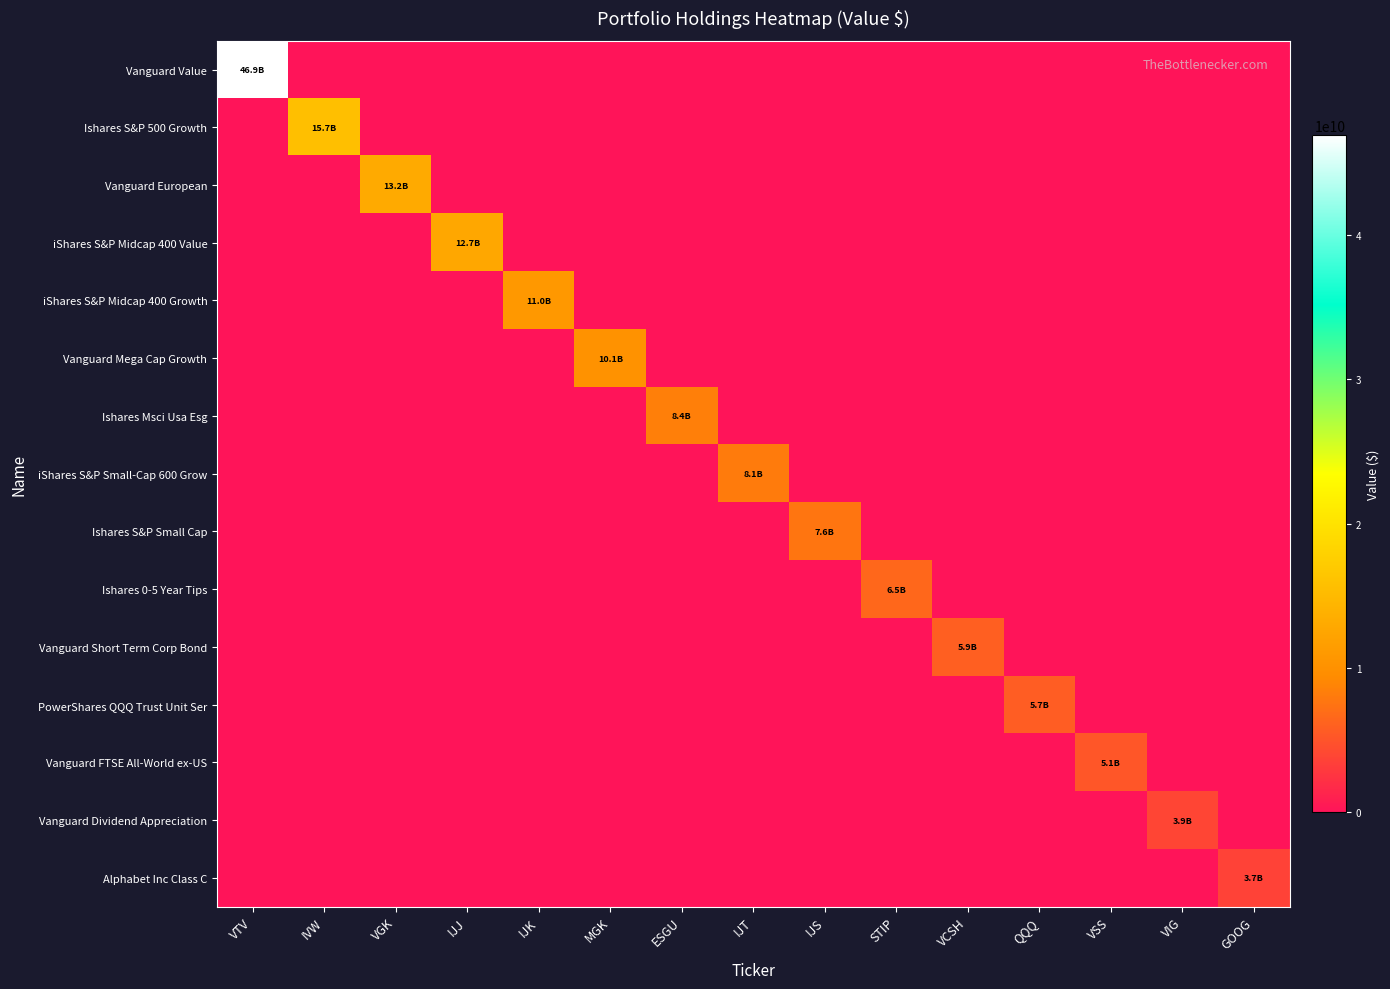

Reading left to right, extract all data points from this chart.

Vanguard Value: VTV=46931972000	IVW=0	VGK=0	IJJ=0	IJK=0	MGK=0	ESGU=0	IJT=0	IJS=0	STIP=0	VCSH=0	QQQ=0	VSS=0	VIG=0	GOOG=0
Ishares S&P 500 Growth: VTV=0	IVW=15731989000	VGK=0	IJJ=0	IJK=0	MGK=0	ESGU=0	IJT=0	IJS=0	STIP=0	VCSH=0	QQQ=0	VSS=0	VIG=0	GOOG=0
Vanguard European: VTV=0	IVW=0	VGK=13192772000	IJJ=0	IJK=0	MGK=0	ESGU=0	IJT=0	IJS=0	STIP=0	VCSH=0	QQQ=0	VSS=0	VIG=0	GOOG=0
iShares S&P Midcap 400 Value: VTV=0	IVW=0	VGK=0	IJJ=12722759000	IJK=0	MGK=0	ESGU=0	IJT=0	IJS=0	STIP=0	VCSH=0	QQQ=0	VSS=0	VIG=0	GOOG=0
iShares S&P Midcap 400 Growth: VTV=0	IVW=0	VGK=0	IJJ=0	IJK=10981072000	MGK=0	ESGU=0	IJT=0	IJS=0	STIP=0	VCSH=0	QQQ=0	VSS=0	VIG=0	GOOG=0
Vanguard Mega Cap Growth: VTV=0	IVW=0	VGK=0	IJJ=0	IJK=0	MGK=10098660000	ESGU=0	IJT=0	IJS=0	STIP=0	VCSH=0	QQQ=0	VSS=0	VIG=0	GOOG=0
Ishares Msci Usa Esg: VTV=0	IVW=0	VGK=0	IJJ=0	IJK=0	MGK=0	ESGU=8409009000	IJT=0	IJS=0	STIP=0	VCSH=0	QQQ=0	VSS=0	VIG=0	GOOG=0
iShares S&P Small-Cap 600 Grow: VTV=0	IVW=0	VGK=0	IJJ=0	IJK=0	MGK=0	ESGU=0	IJT=8079959000	IJS=0	STIP=0	VCSH=0	QQQ=0	VSS=0	VIG=0	GOOG=0
Ishares S&P Small Cap: VTV=0	IVW=0	VGK=0	IJJ=0	IJK=0	MGK=0	ESGU=0	IJT=0	IJS=7627748000	STIP=0	VCSH=0	QQQ=0	VSS=0	VIG=0	GOOG=0
Ishares 0-5 Year Tips: VTV=0	IVW=0	VGK=0	IJJ=0	IJK=0	MGK=0	ESGU=0	IJT=0	IJS=0	STIP=6533145000	VCSH=0	QQQ=0	VSS=0	VIG=0	GOOG=0
Vanguard Short Term Corp Bond: VTV=0	IVW=0	VGK=0	IJJ=0	IJK=0	MGK=0	ESGU=0	IJT=0	IJS=0	STIP=0	VCSH=5939994000	QQQ=0	VSS=0	VIG=0	GOOG=0
PowerShares QQQ Trust Unit Ser: VTV=0	IVW=0	VGK=0	IJJ=0	IJK=0	MGK=0	ESGU=0	IJT=0	IJS=0	STIP=0	VCSH=0	QQQ=5709994000	VSS=0	VIG=0	GOOG=0
Vanguard FTSE All-World ex-US: VTV=0	IVW=0	VGK=0	IJJ=0	IJK=0	MGK=0	ESGU=0	IJT=0	IJS=0	STIP=0	VCSH=0	QQQ=0	VSS=5133754000	VIG=0	GOOG=0
Vanguard Dividend Appreciation: VTV=0	IVW=0	VGK=0	IJJ=0	IJK=0	MGK=0	ESGU=0	IJT=0	IJS=0	STIP=0	VCSH=0	QQQ=0	VSS=0	VIG=3927070000	GOOG=0
Alphabet Inc Class C: VTV=0	IVW=0	VGK=0	IJJ=0	IJK=0	MGK=0	ESGU=0	IJT=0	IJS=0	STIP=0	VCSH=0	QQQ=0	VSS=0	VIG=0	GOOG=3661610000